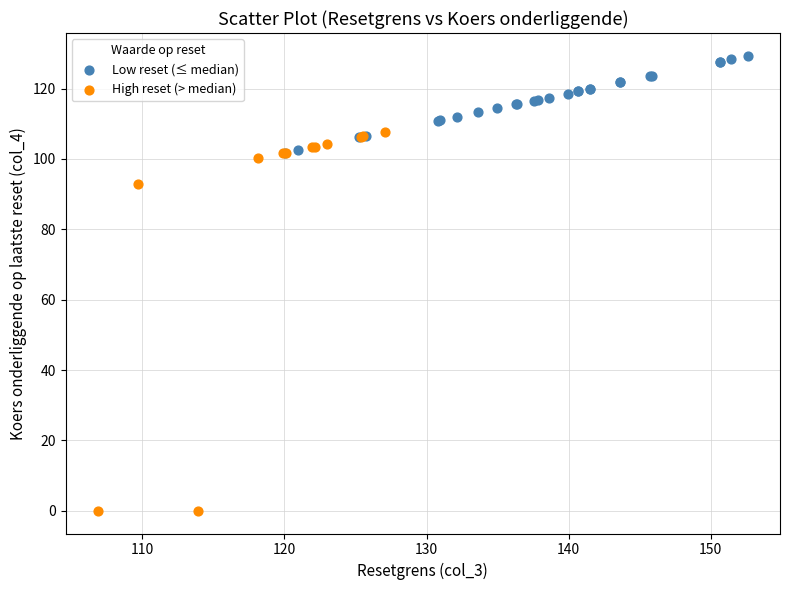

Which series reaches the maximum Y coordinate?

Low reset (≤ median)